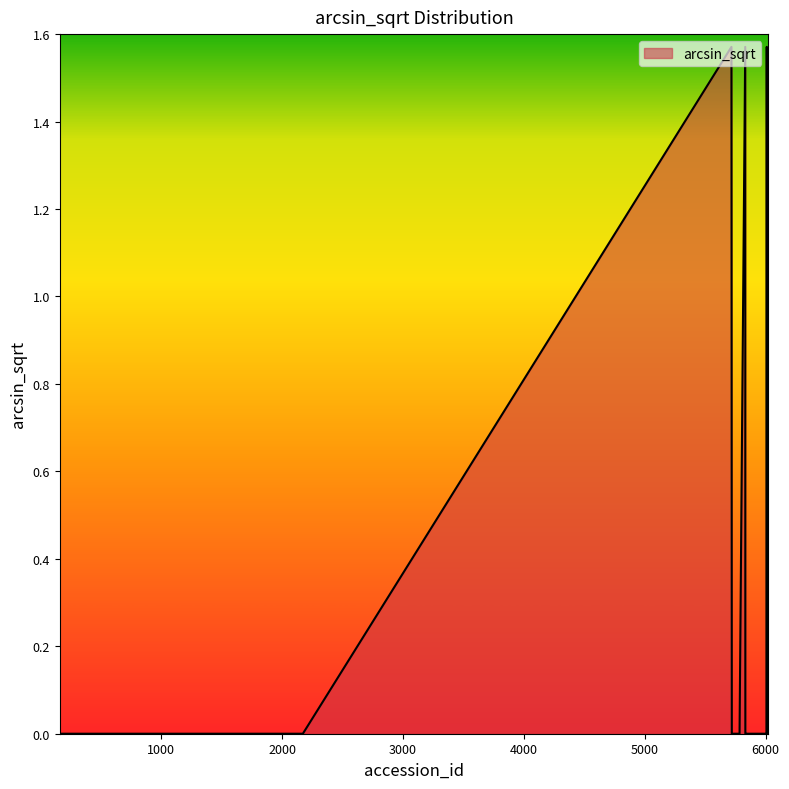

Does the chart display data point markers on the line(s)?

No